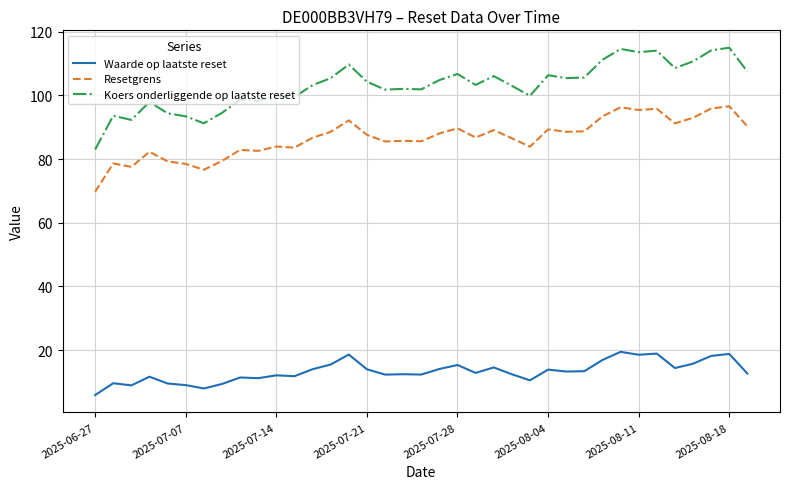

True or false: Waarde op laatste reset and Resetgrens intersect in this chart.

False